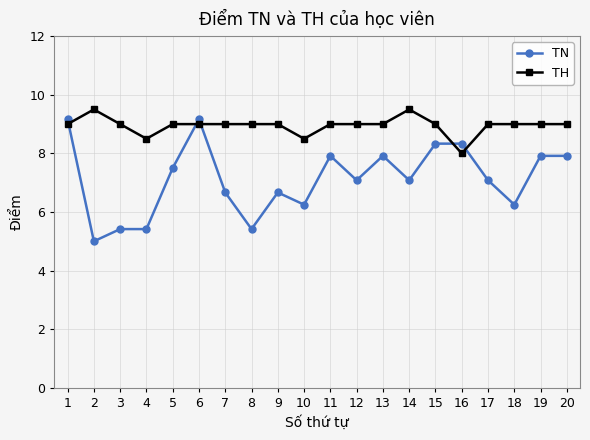

Which series has the largest total across all categories?

TH